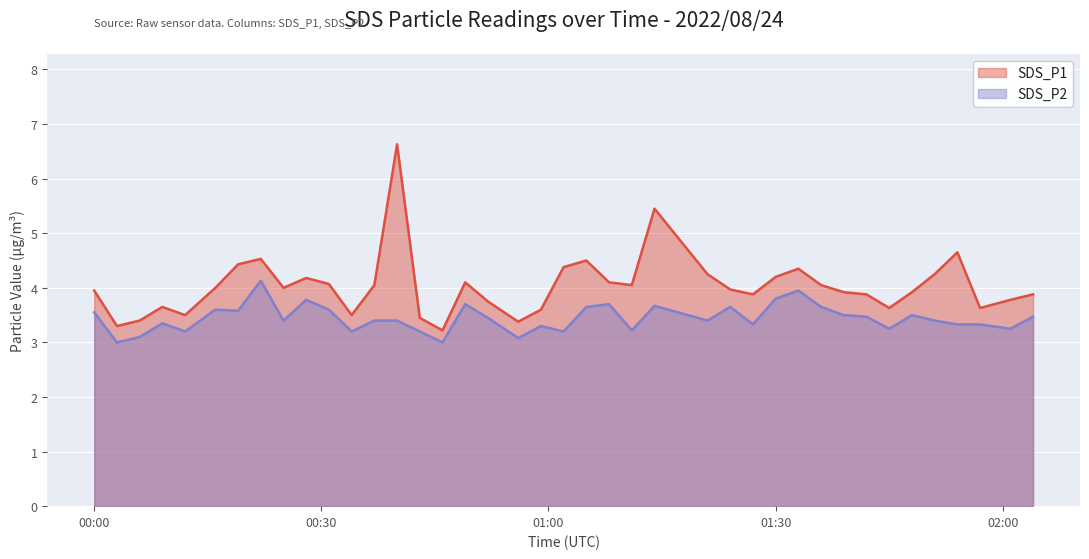

Where does the SDS_P1 series first go above 4?

2022/08/24 00:19